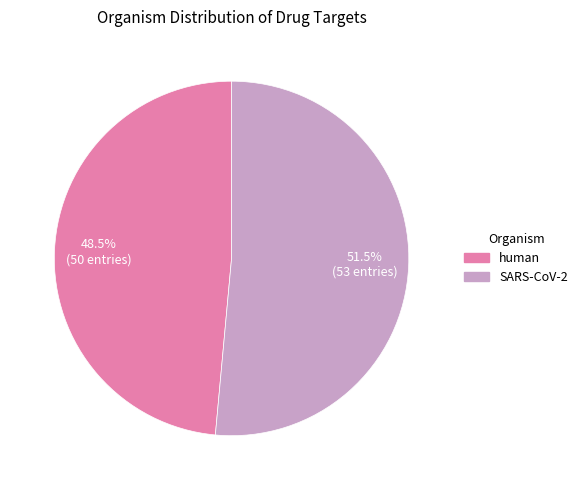

Does any single category account for the majority?

Yes